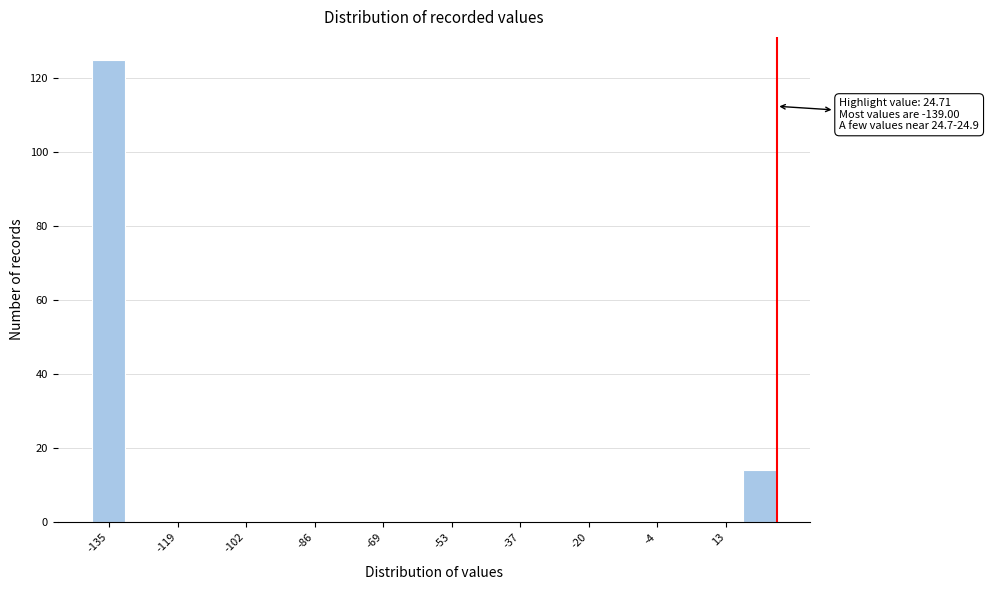

Which range on the x-axis has the tallest bar?

-138 to -130